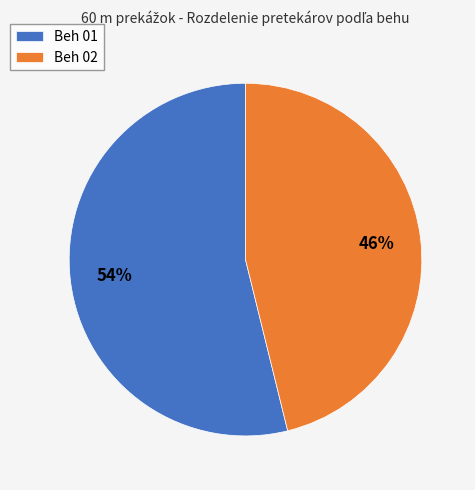

Which slice is the smallest?

Beh 02